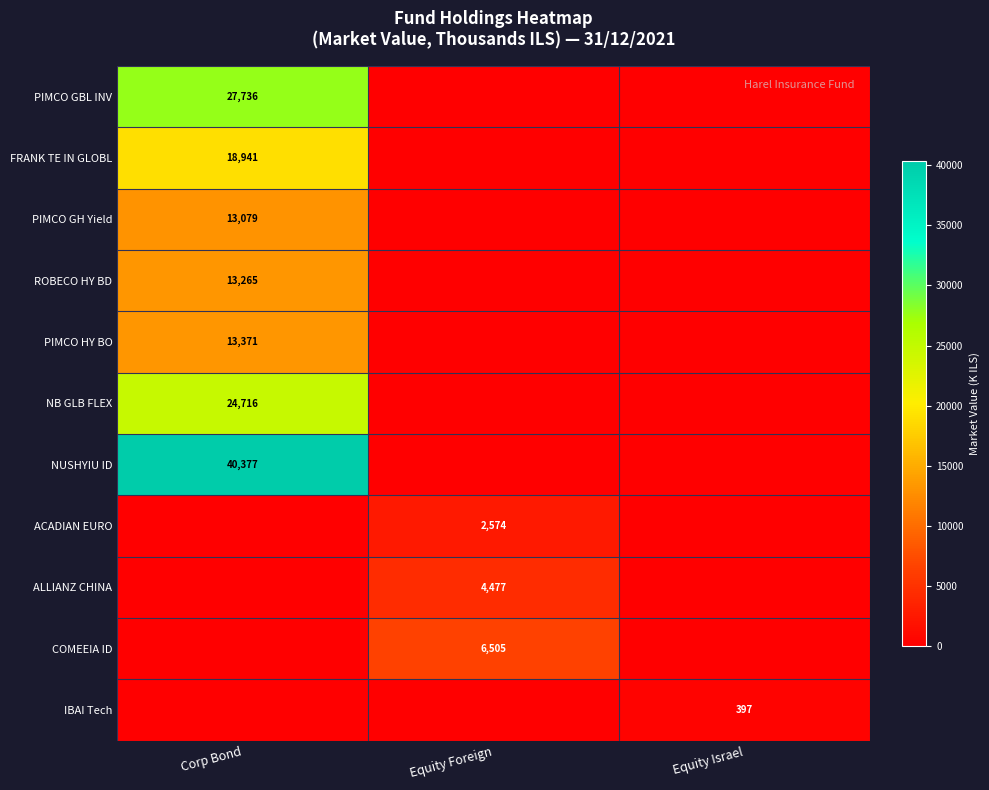

True or false: ACADIAN EURO has a value of 2574 at Equity Foreign.

True